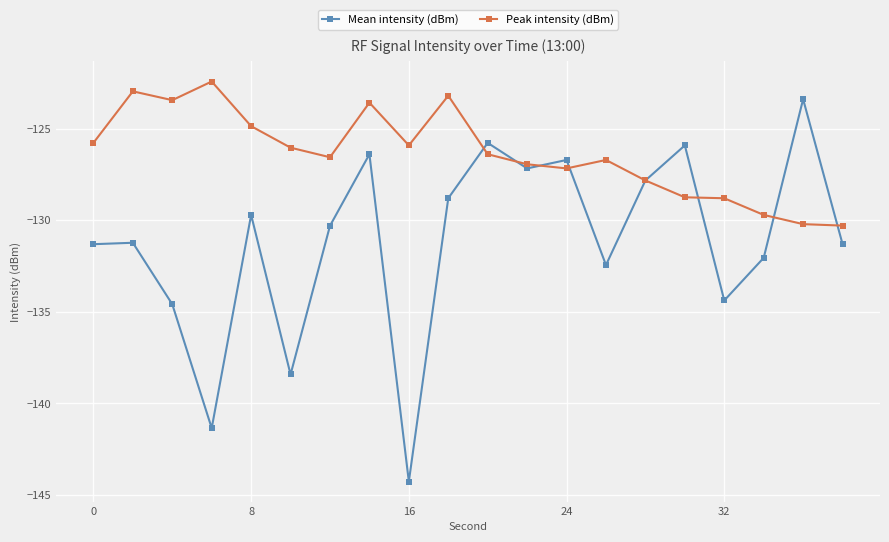

True or false: Mean intensity (dBm) has more than 2 points higher than both neighbors.

True